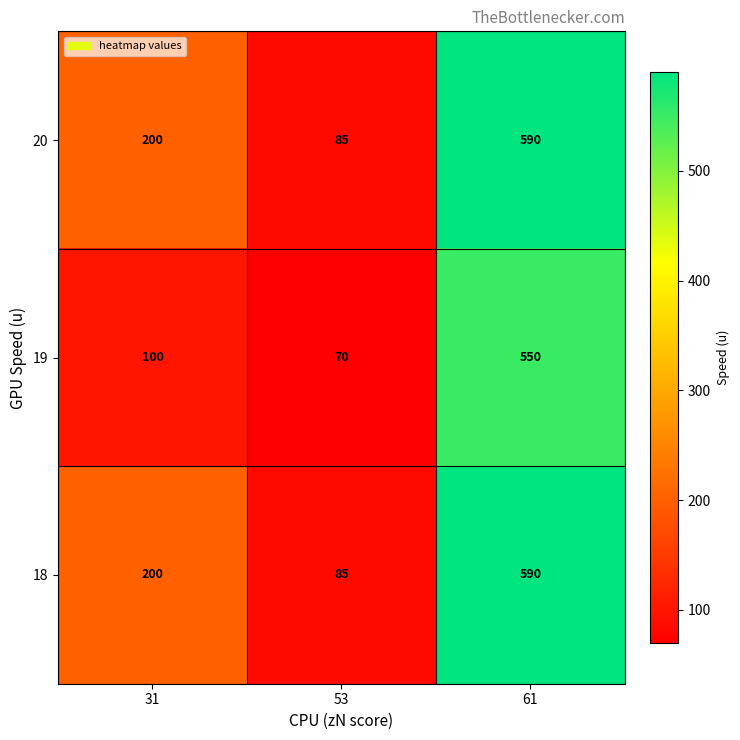

The value of 18 at 31 is 200. True or false?

True